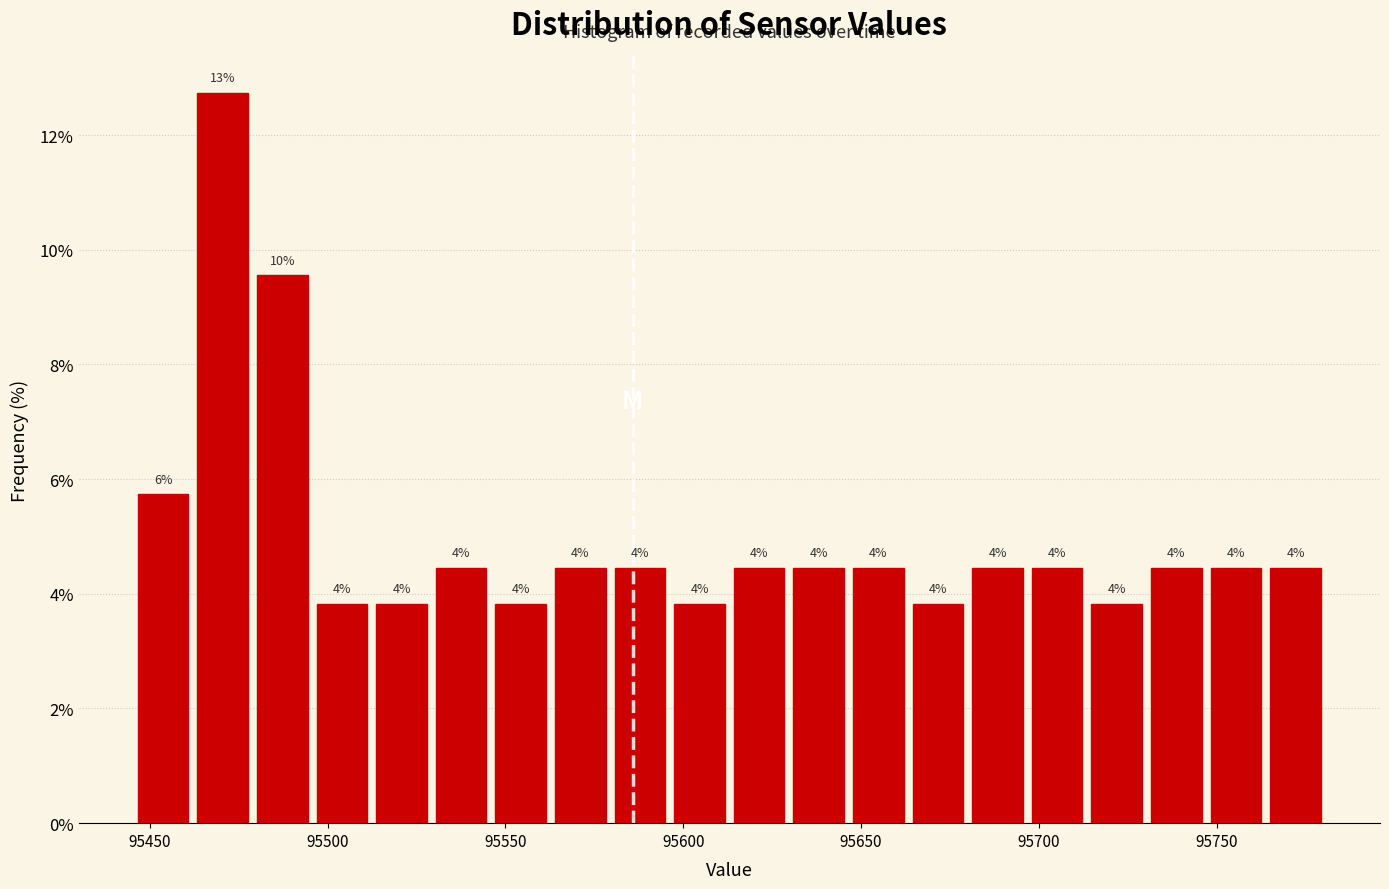

Around what value on the x-axis is the tallest bar? Give the approximate position of its centre, as read against the axis.

95470